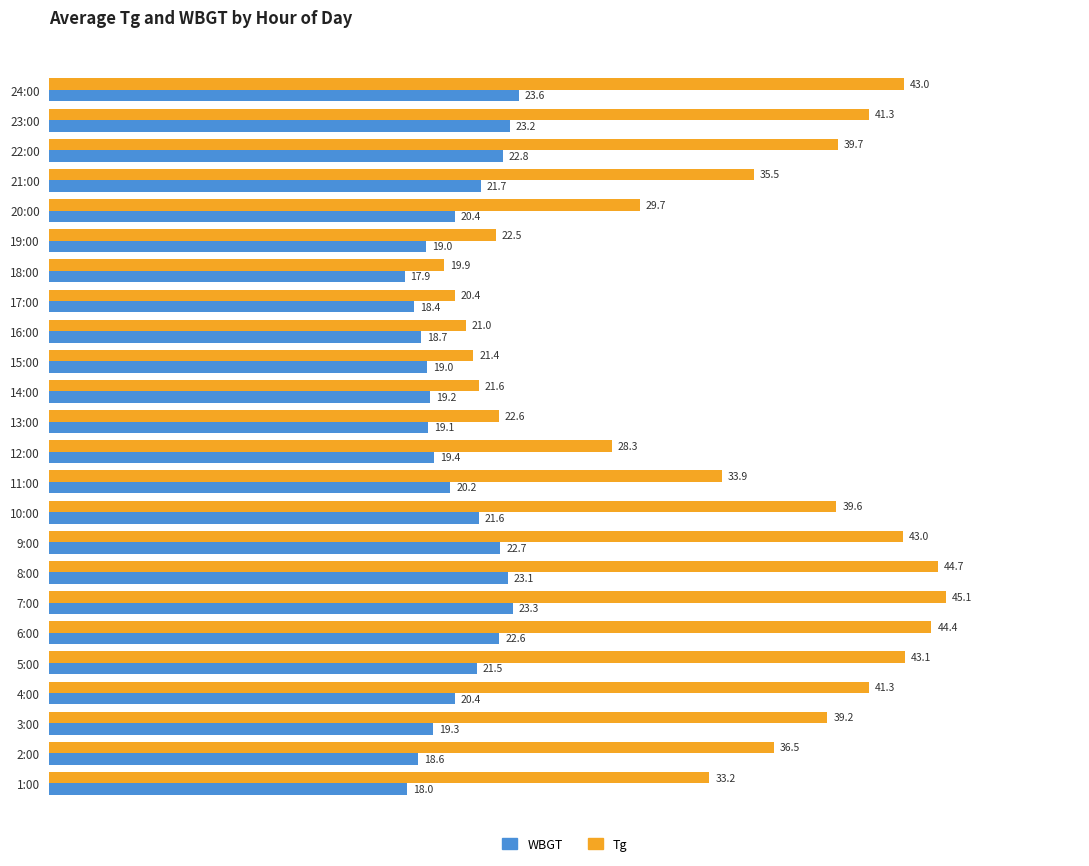

Which series has the largest total across all categories?

Tg